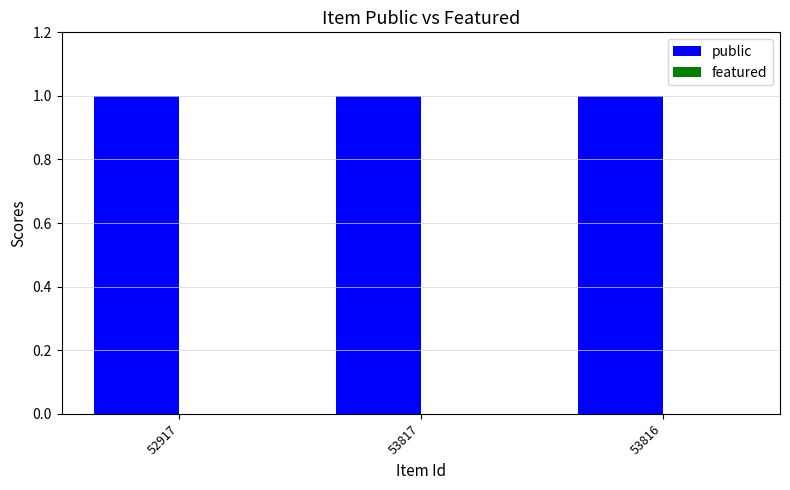

How many groups of bars are there?

3